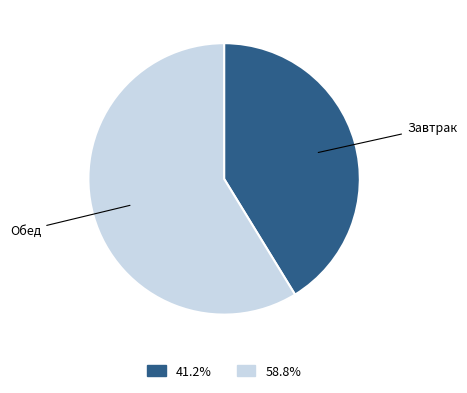

Which category accounts for the majority?

Обед